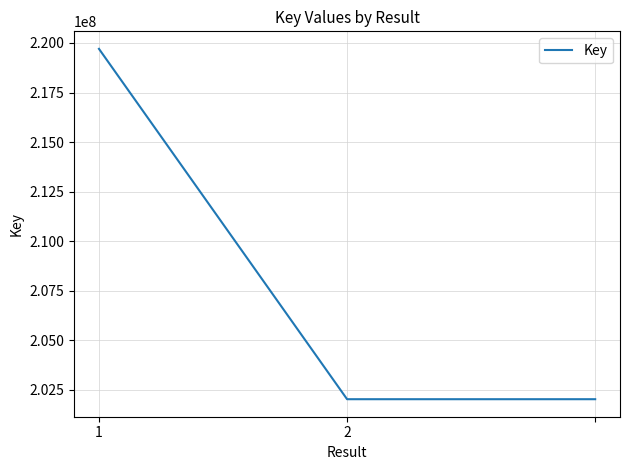

What is the minimum value shown in the chart?

202028239